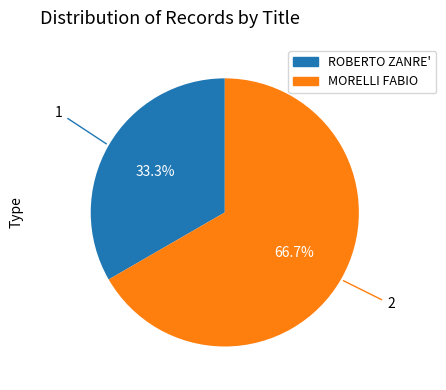

Between ROBERTO ZANRE' and MORELLI FABIO, which is larger?

MORELLI FABIO